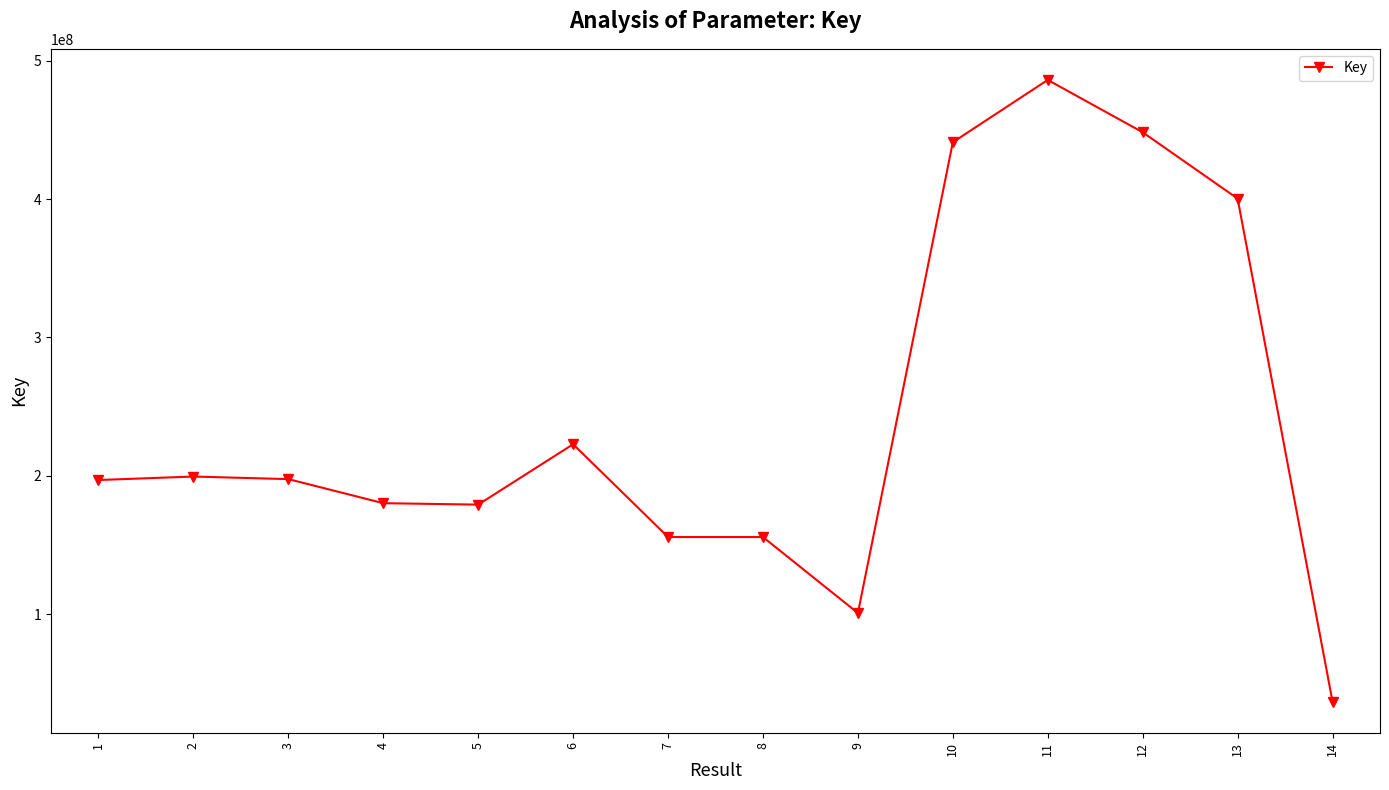

What is the difference between the maximum and minimum values?

449432912